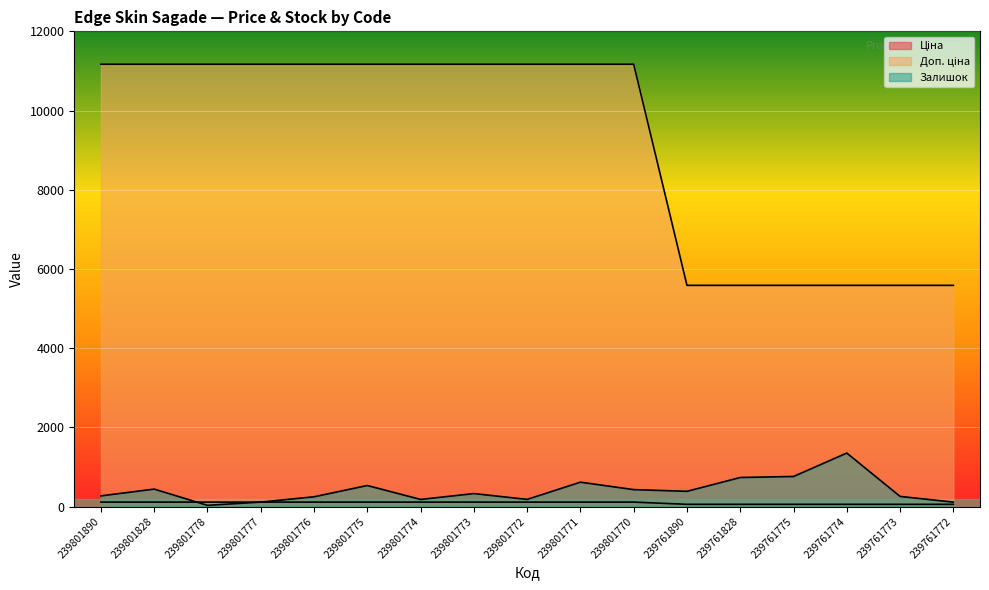

The value of Залишок at 239801778 is 30.0. True or false?

True